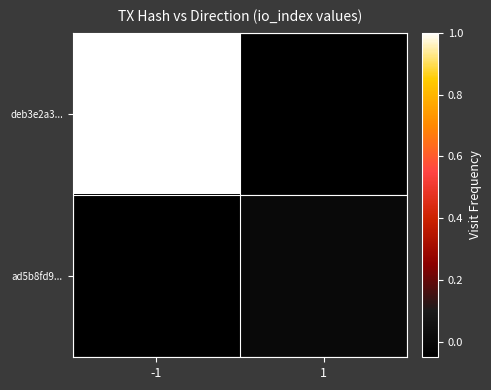

Reading left to right, what are all the values shown in this chart?

deb3e2a3...: -1=1.0	1=-0.1
ad5b8fd9...: -1=-0.1	1=0.0